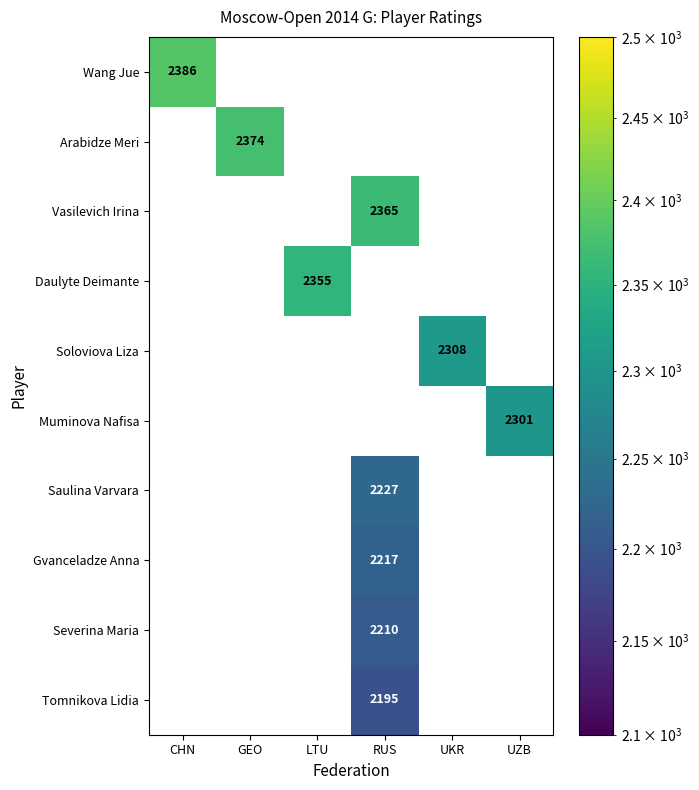

True or false: Muminova Nafisa has a value of 3086 at UZB.

False